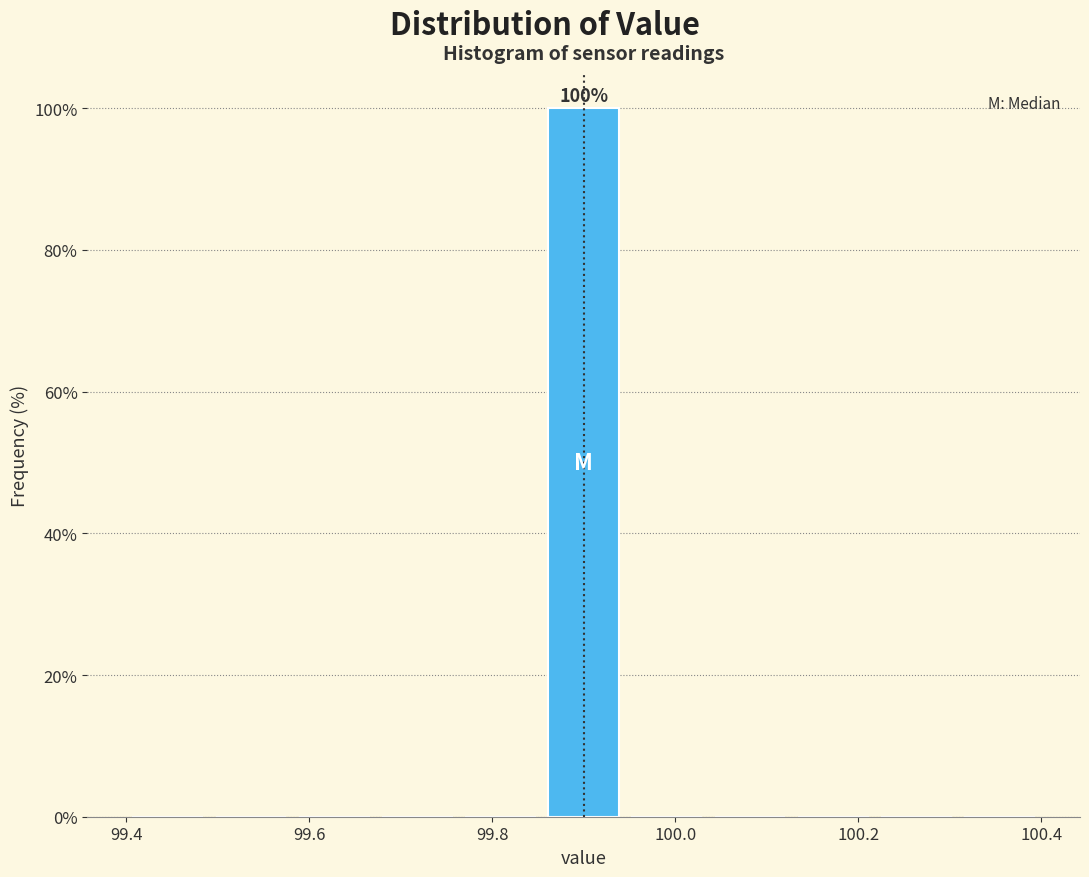

Over which range of the x-axis is the bar tallest?

99.86 to 99.94